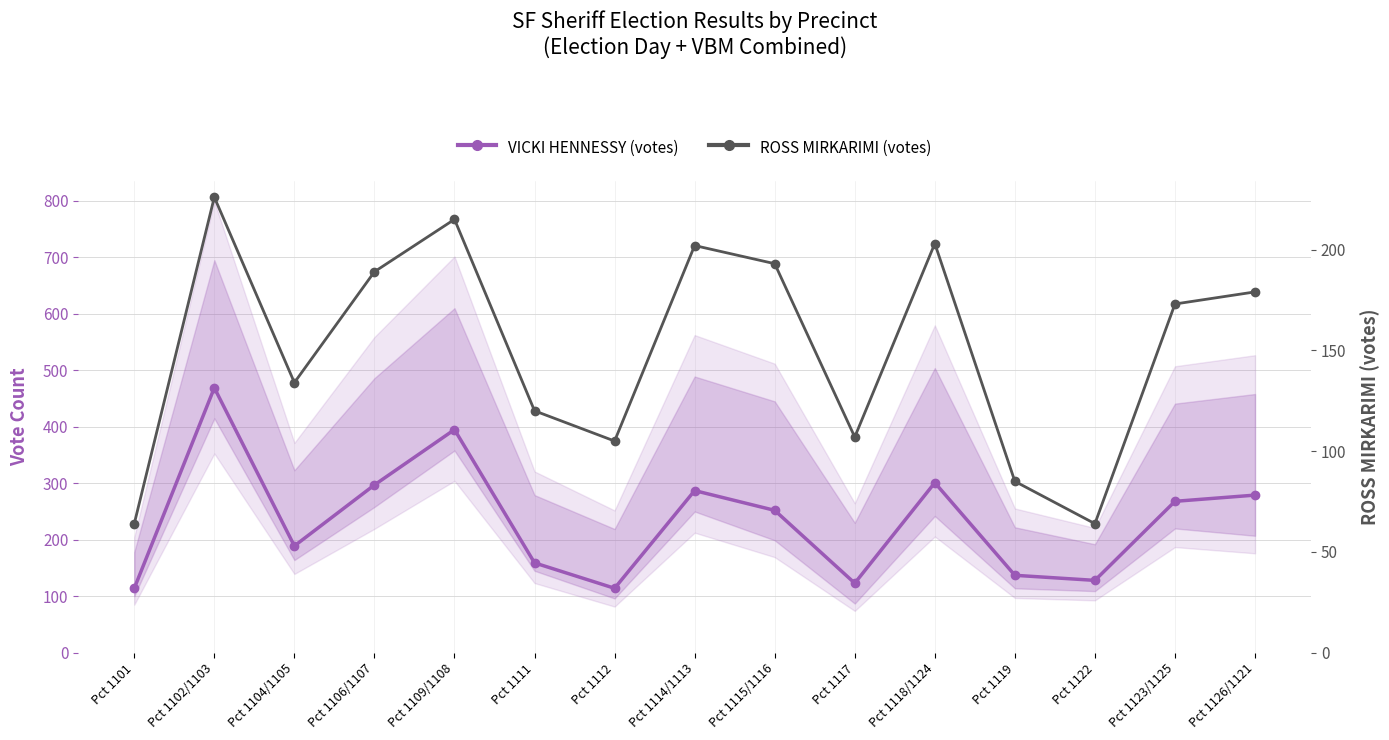

The value of VICKI HENNESSY (votes) at Pct 1104/1105 is 314. True or false?

False